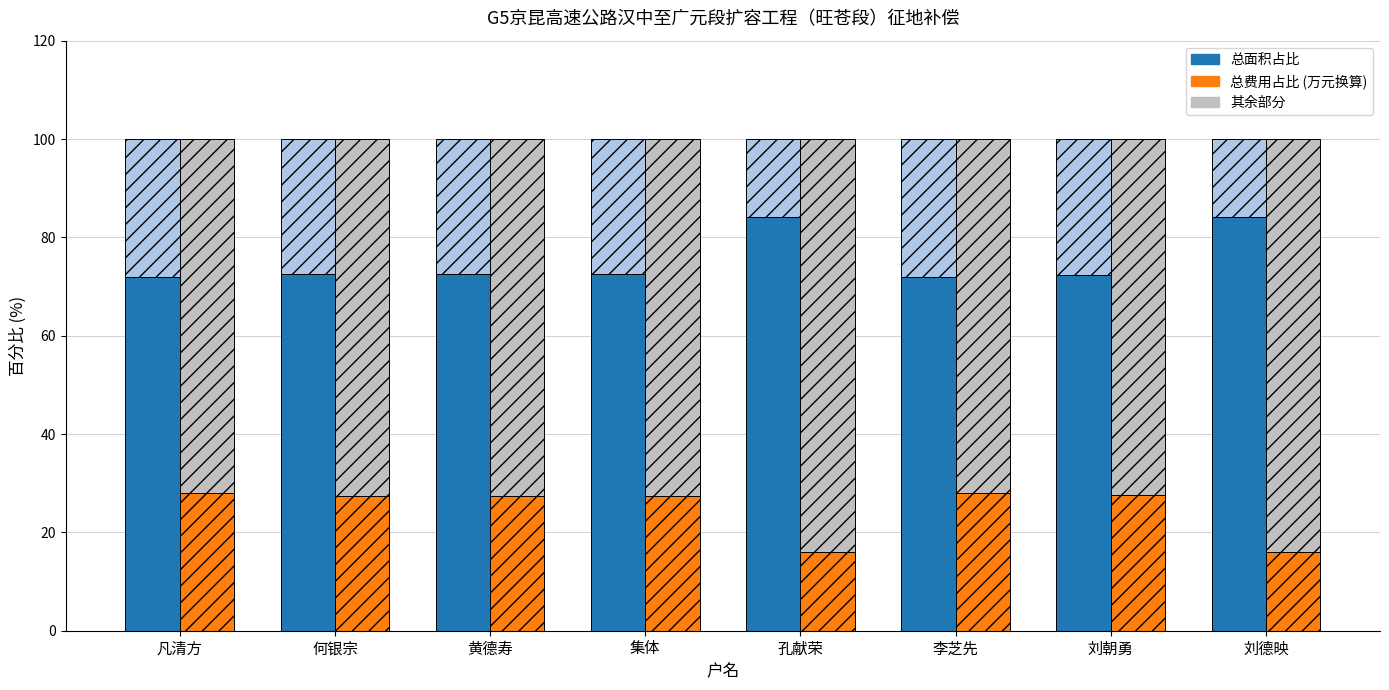

How many bars are there in total?

16